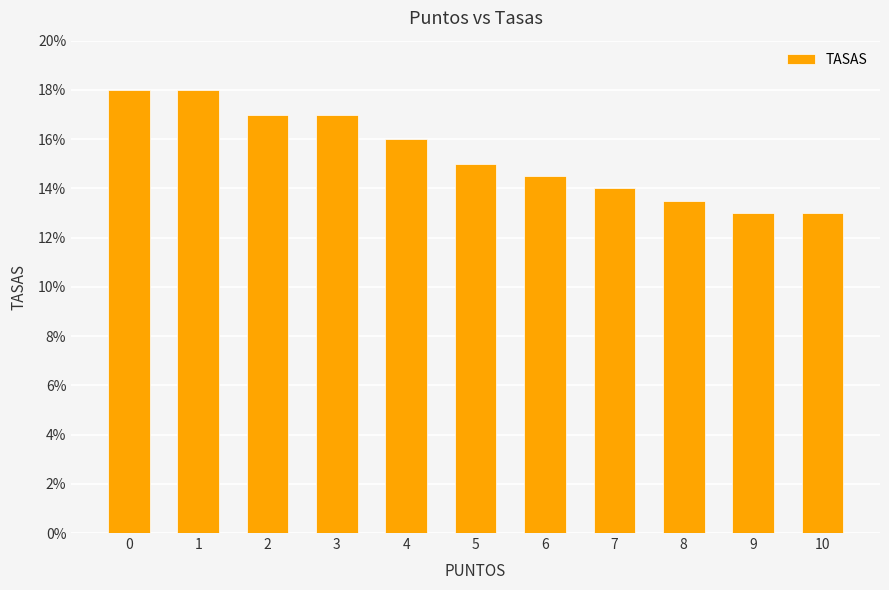

Are the bars horizontal?

No